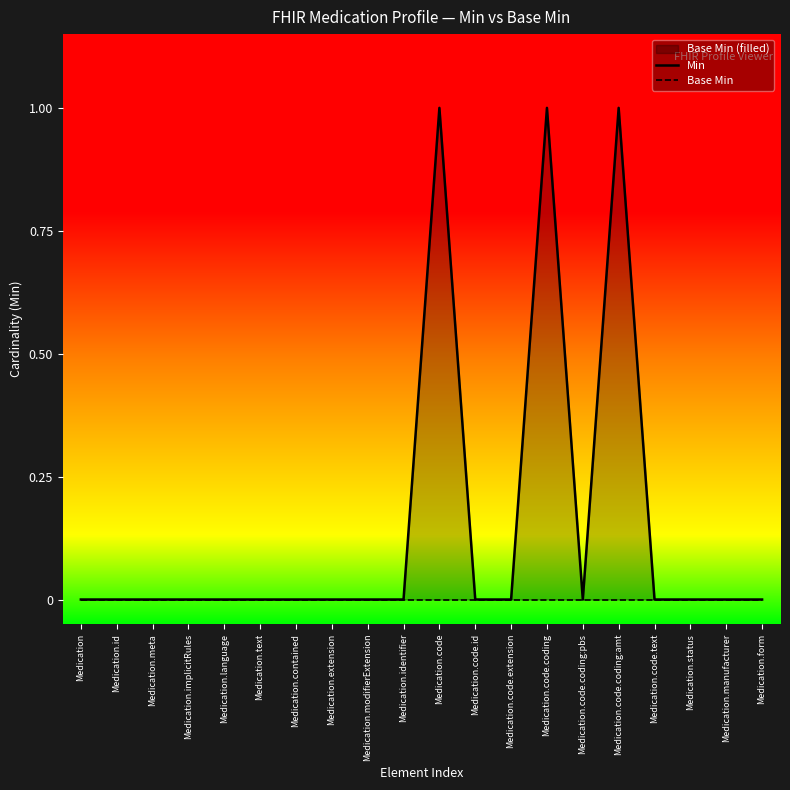

What is the label of the 8th point from the right?

Medication.code.extension